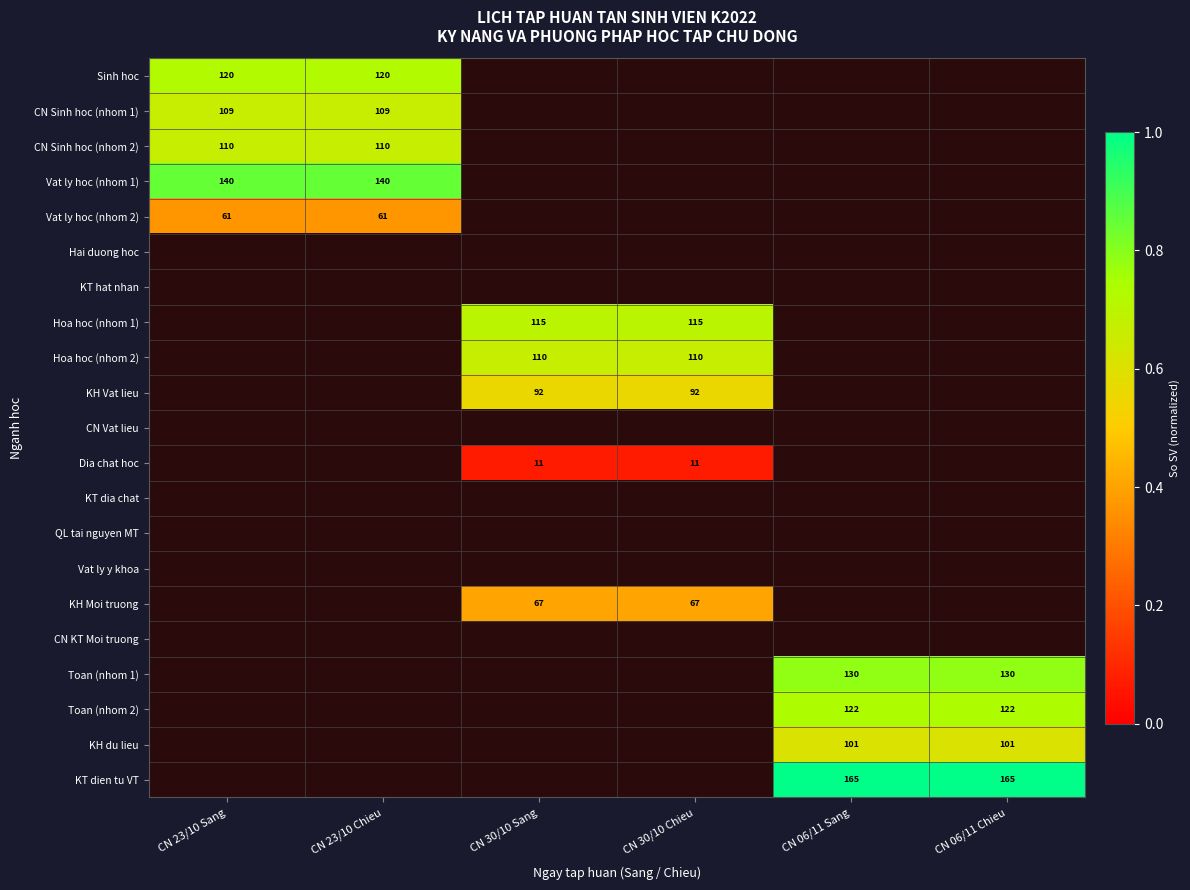

What is the spread (max minus min) of values at CN 23/10 Chieu?

0.5